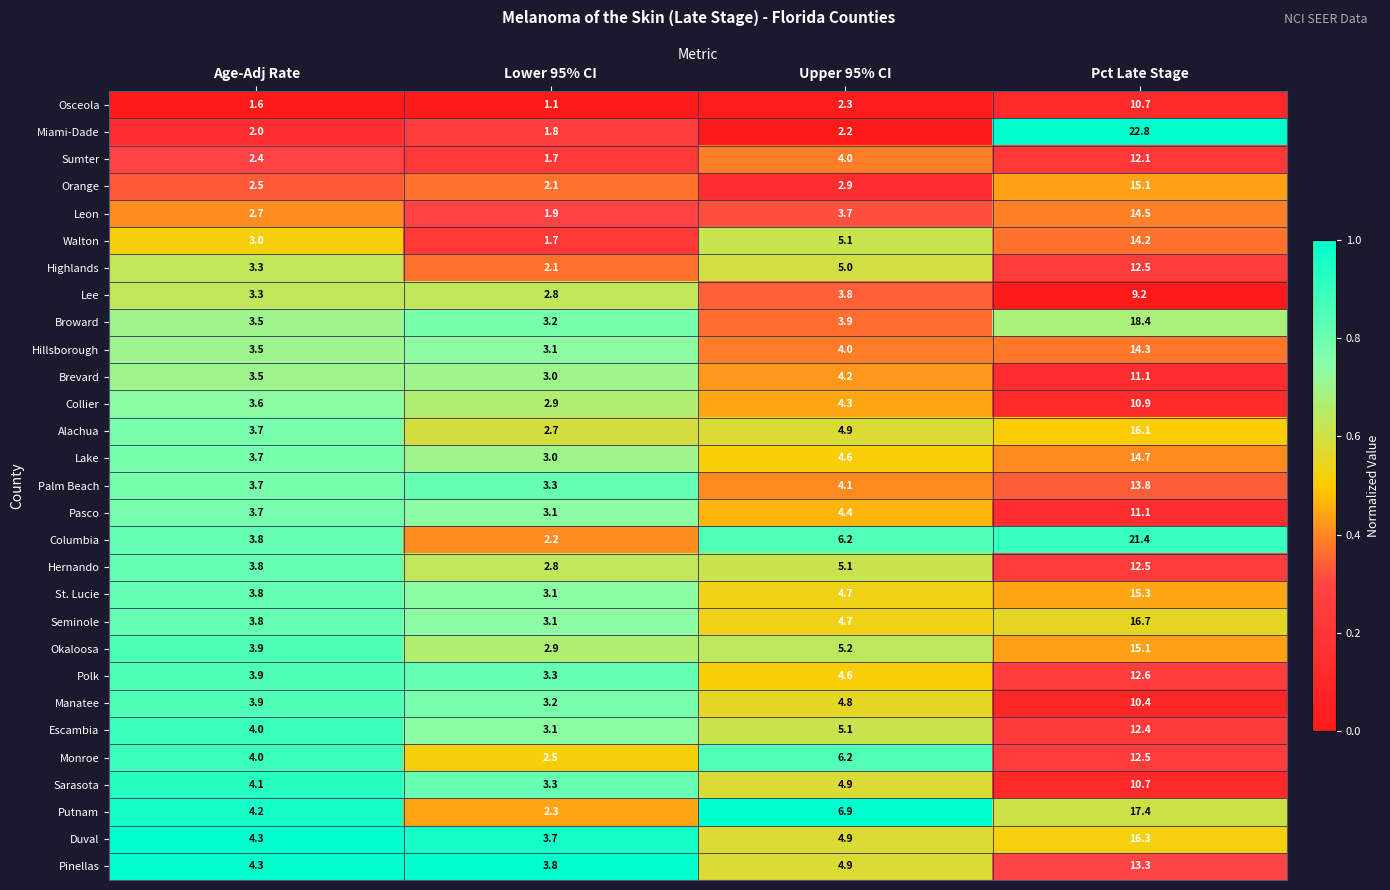

The St. Lucie series shows 7.7 at Upper 95% CI. True or false?

False